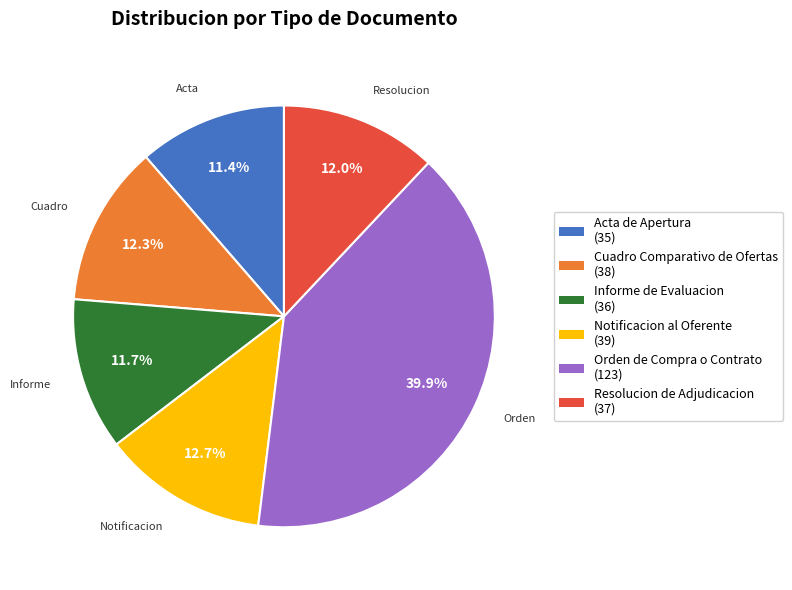

Is Orden de Compra o Contrato the majority of the pie?

No